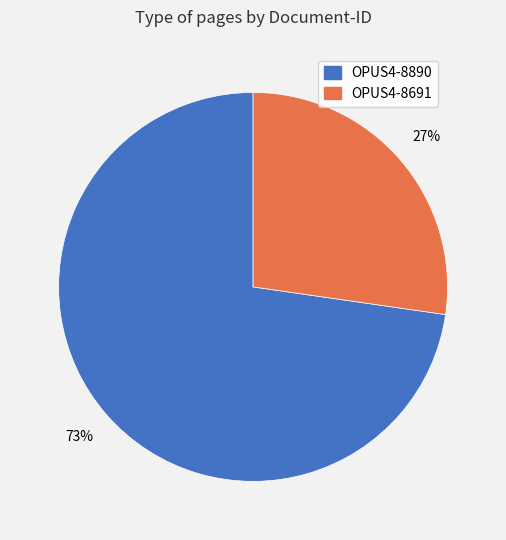

True or false: OPUS4-8691 accounts for 19% of the total.

False